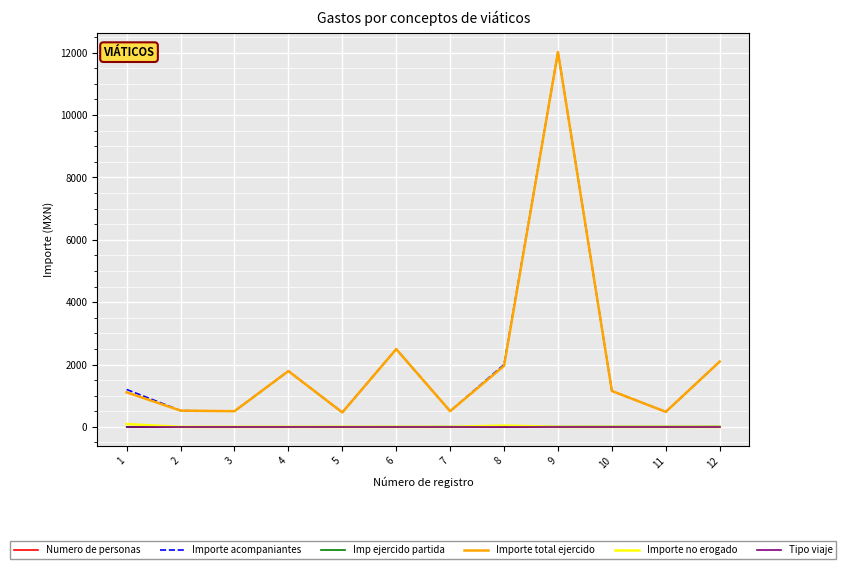

True or false: Tipo viaje and Importe total ejercido intersect in this chart.

False